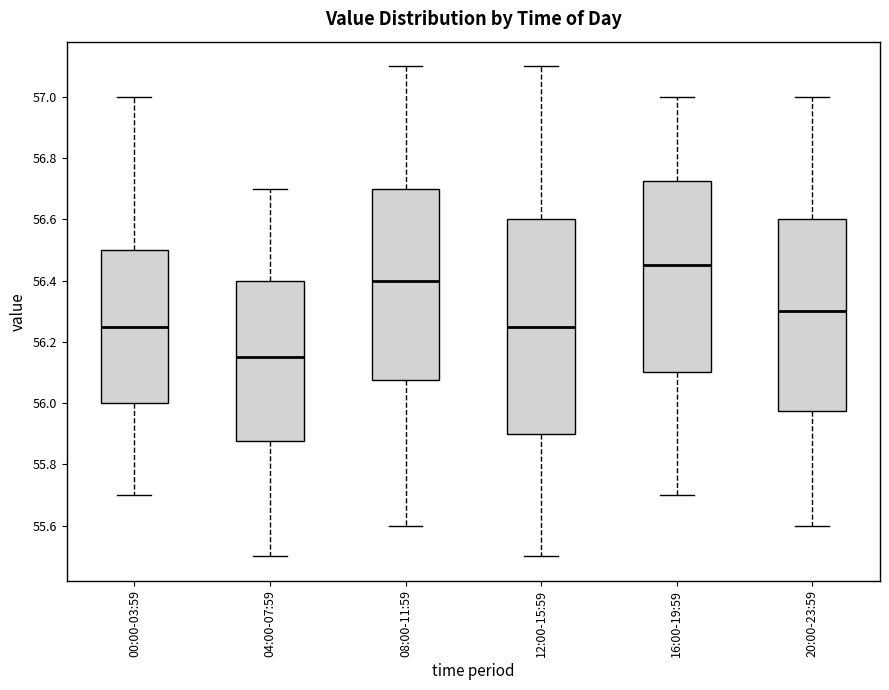

Where does the lower whisker of the box for 00:00-03:59 end on the y-axis? The values are not printed on the chart, so give them approximately, as read against the axis.

55.70